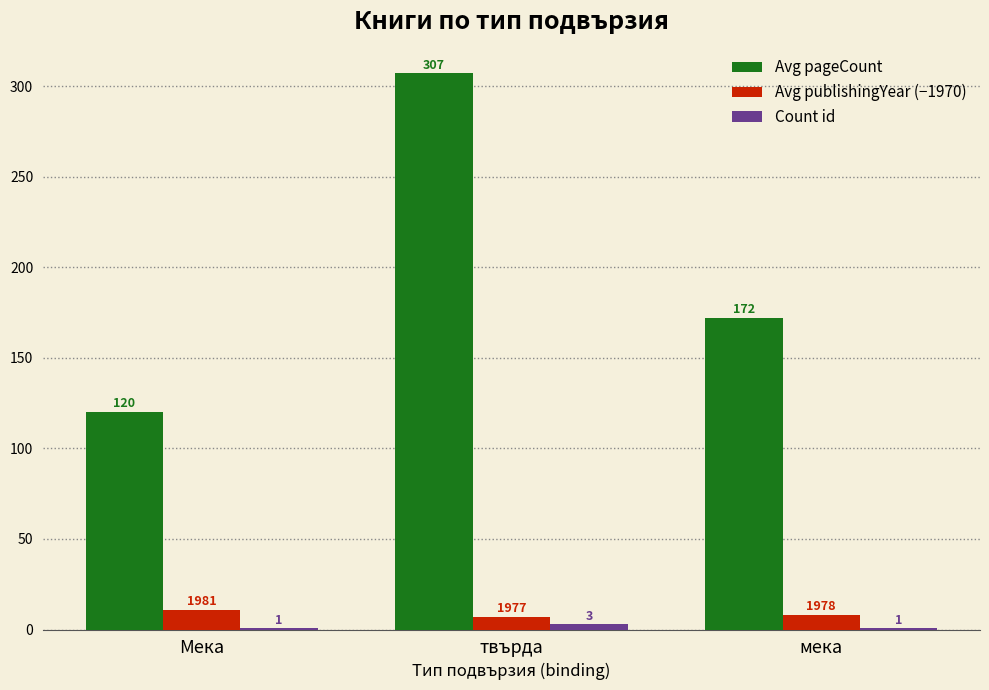

Is it true that Avg pageCount equals 307 at твърда?

True